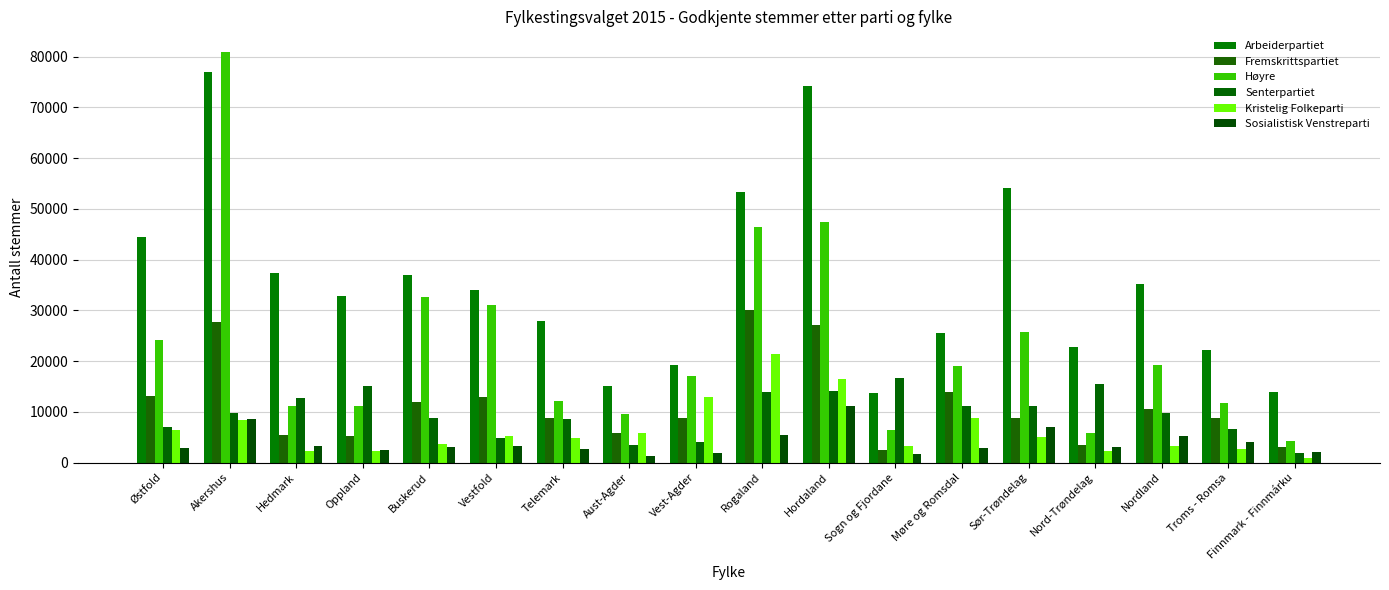

What is the smallest value displayed?

807